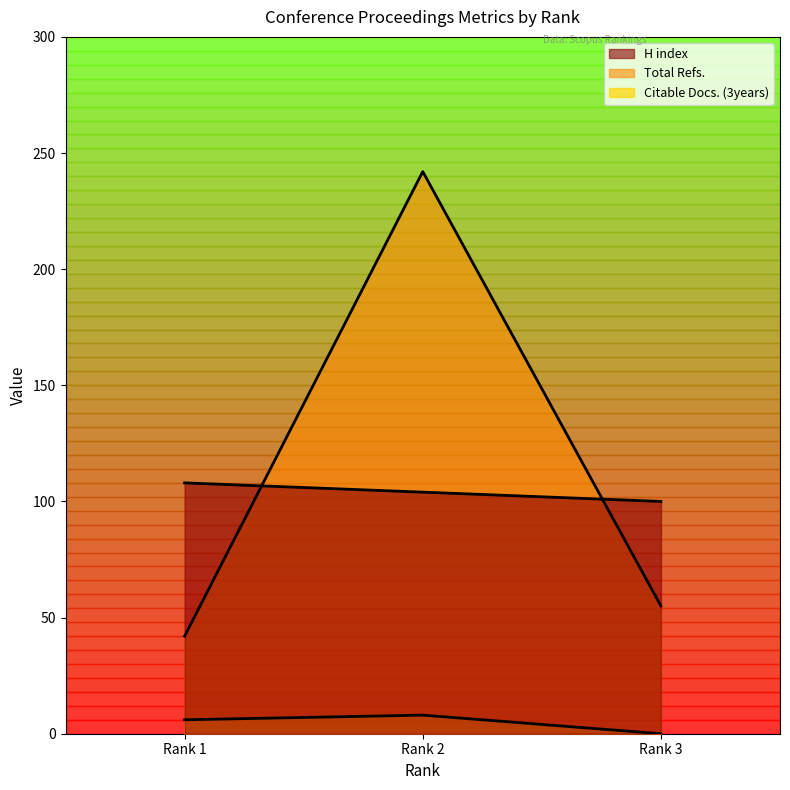

What is the spread (max minus min) of values at Rank 2?

234